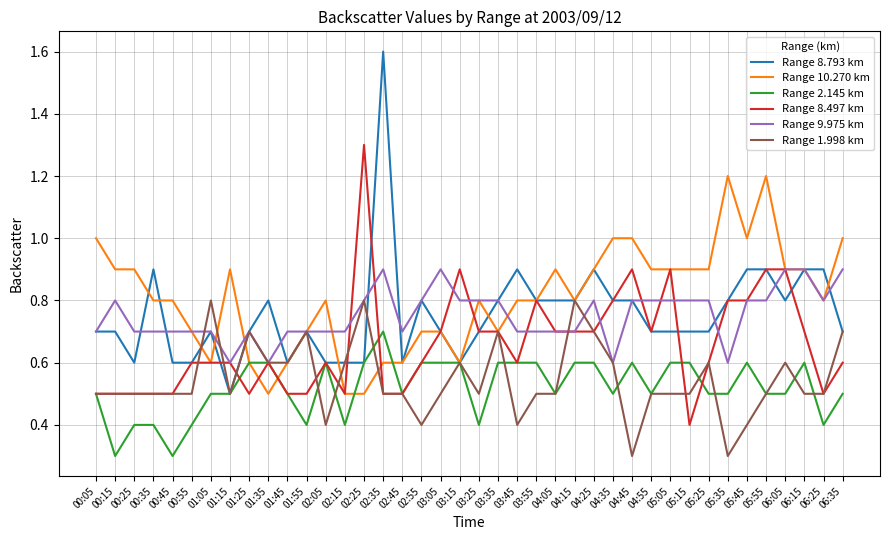

The Range 1.998 km series shows 0.7 at 01:55. True or false?

True